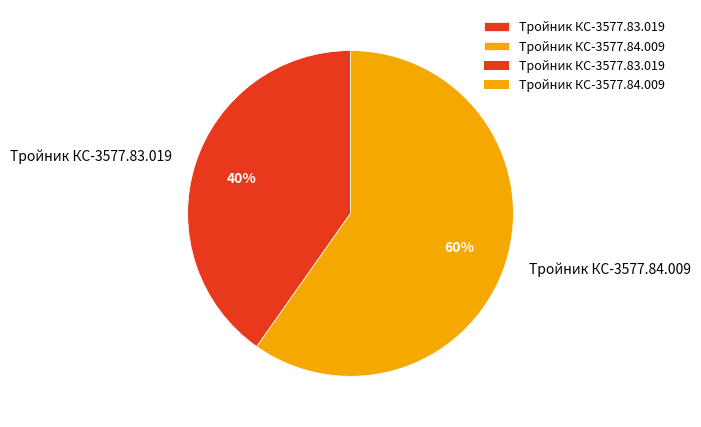

True or false: Тройник КС-3577.83.019 accounts for 50% of the total.

False